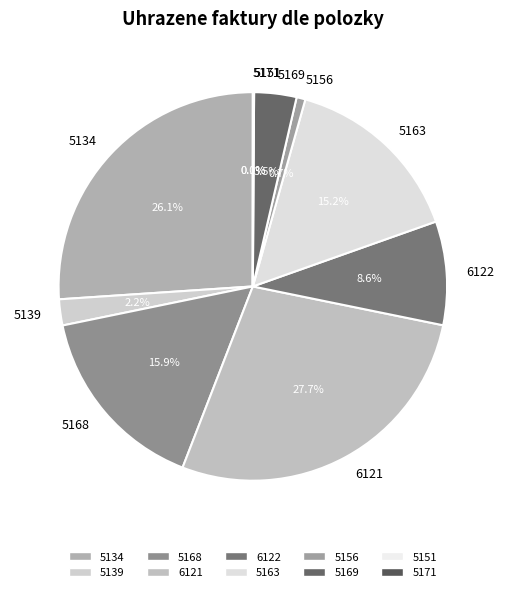

Approximately how many times larger is the value at 5168 compared to 5169?

4.5